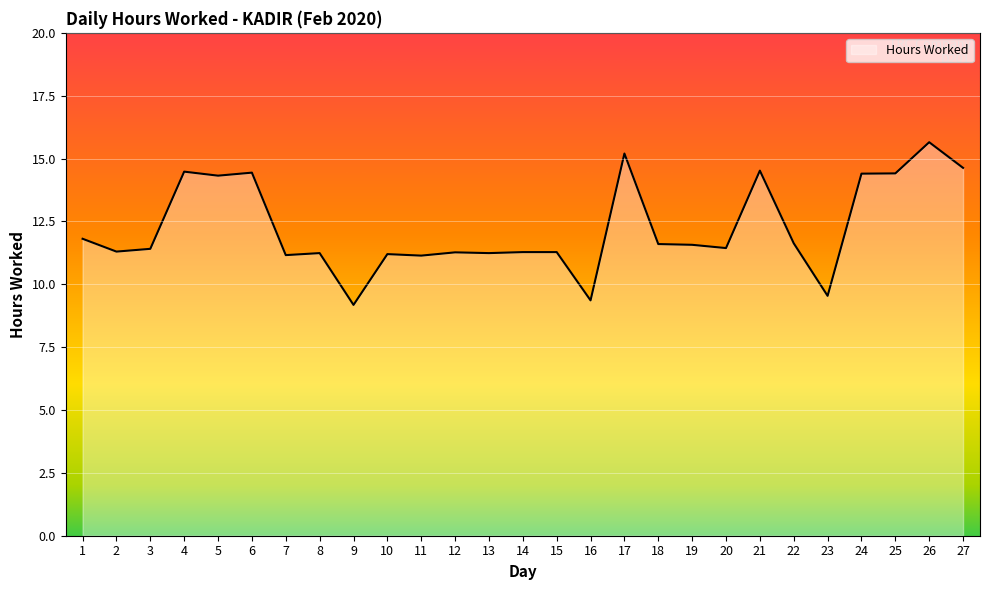

What is the maximum value shown in the chart?

15.7